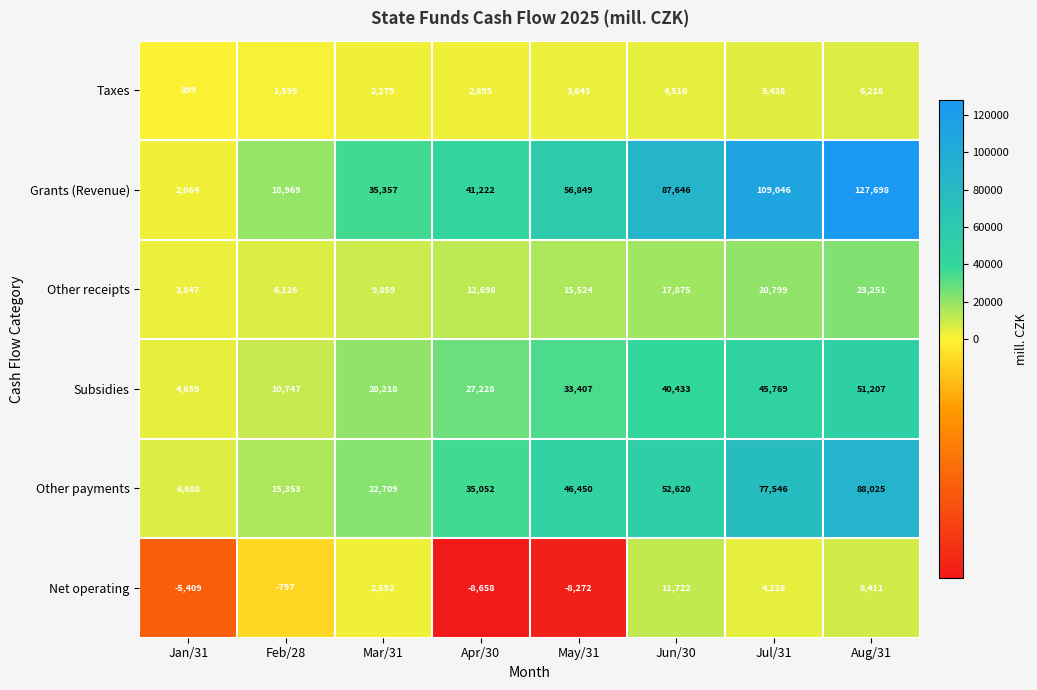

What is the difference between the maximum and second lowest values in the Net operating series?

19994